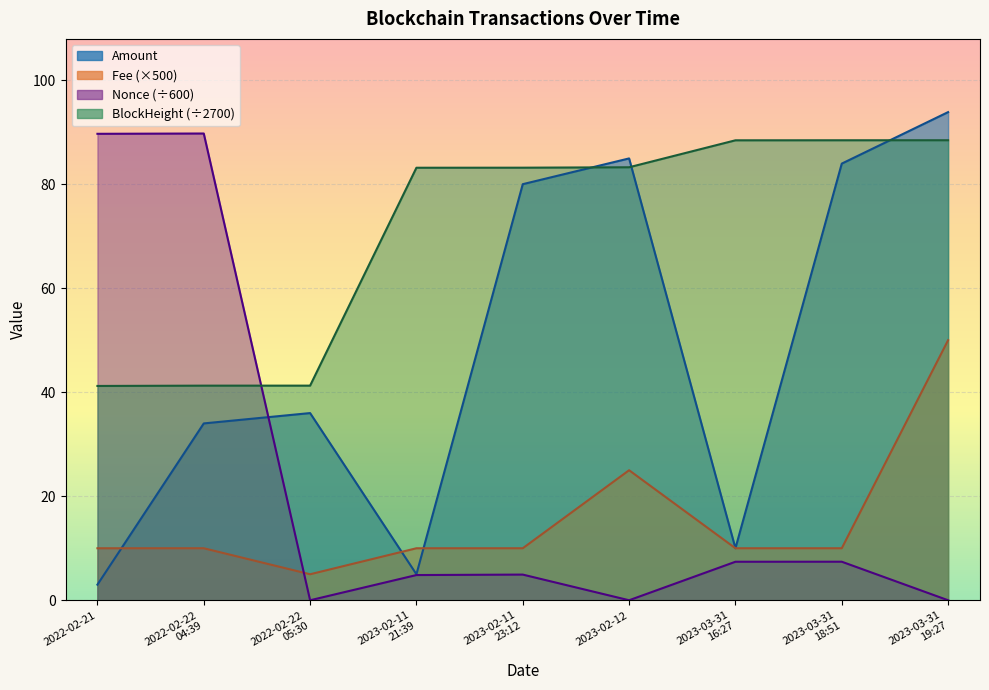

What is the approximate value of Fee at 2022-02-22
04:39?

10.0